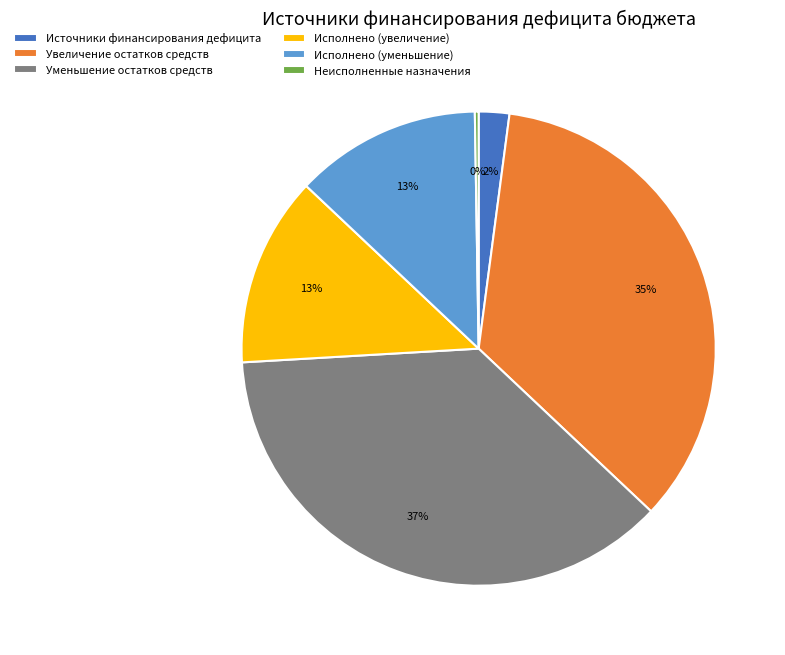

To the nearest percent, what portion does Увеличение остатков средств represent?

35%